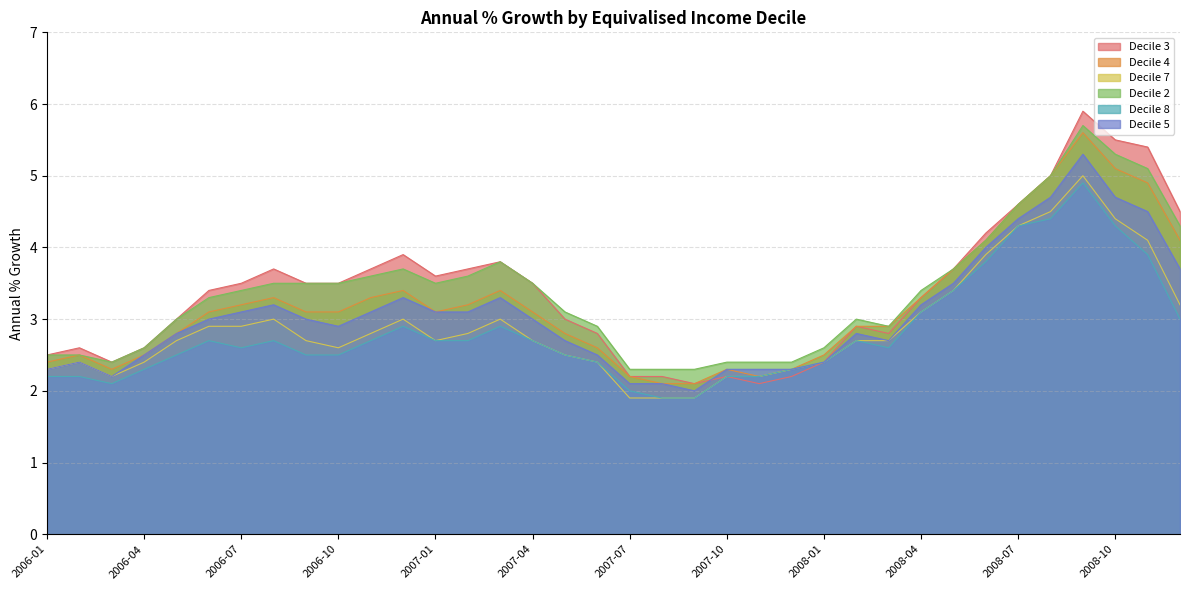

Where is Decile 5 nearest to the value 3?

2006-06